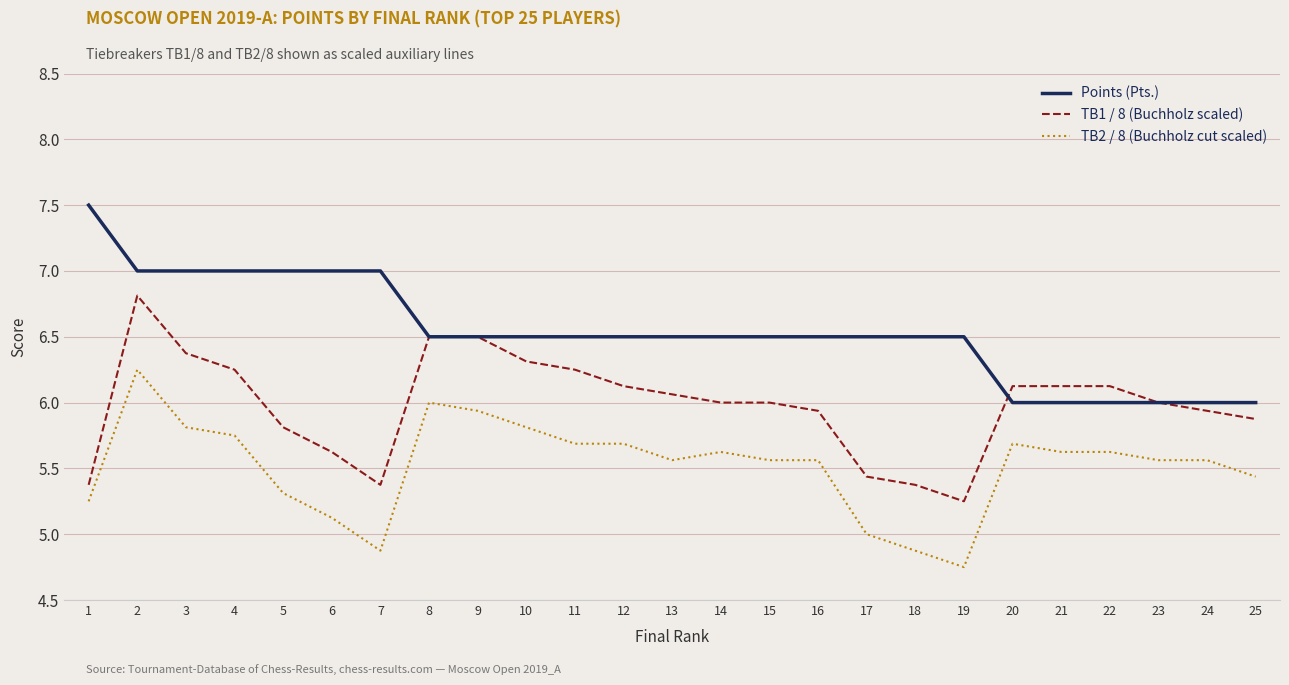

The Points (Pts.) series shows 7.5 at 1. True or false?

True